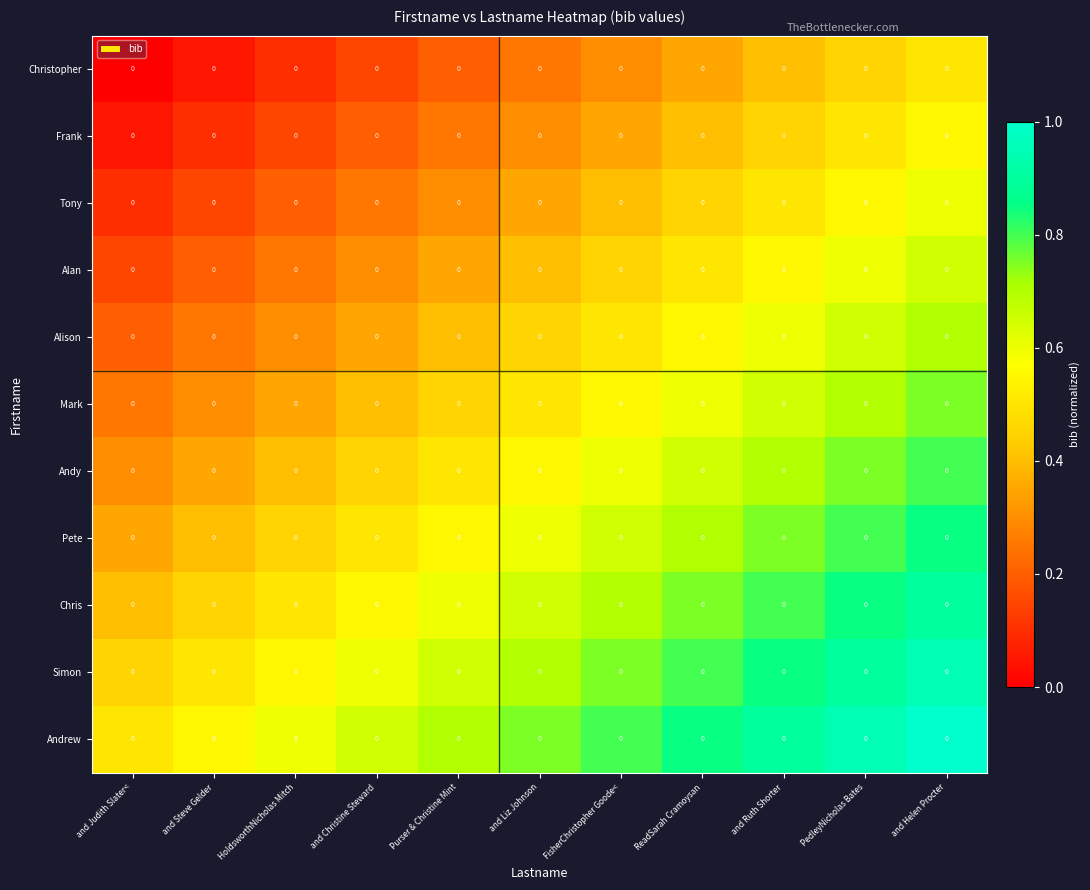

The value of Chris at ReadSarah Cramoysan is 0.3. True or false?

False